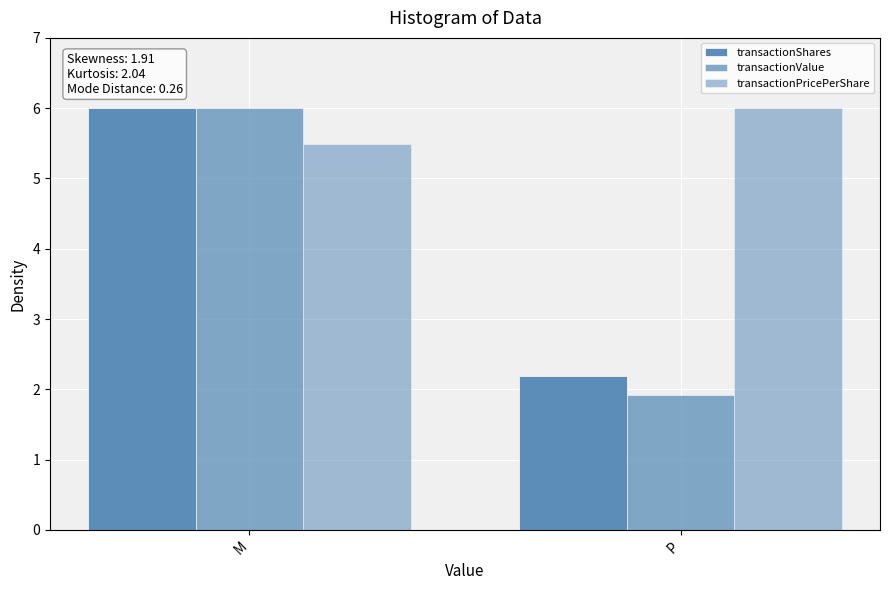

List the labels in order of transactionPricePerShare value, largest first.

P, M